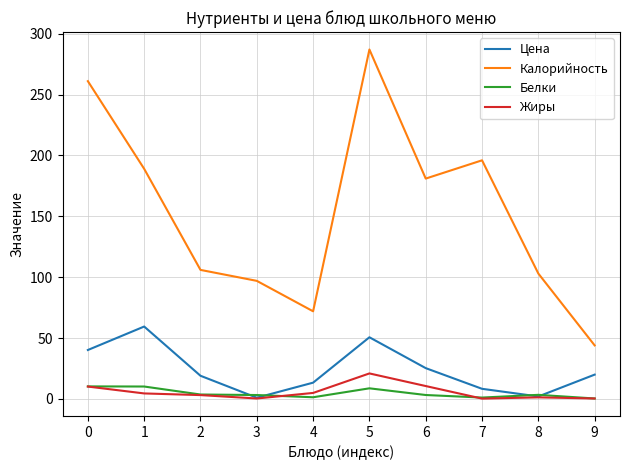

At which category does Калорийность reach its first local peak?

5